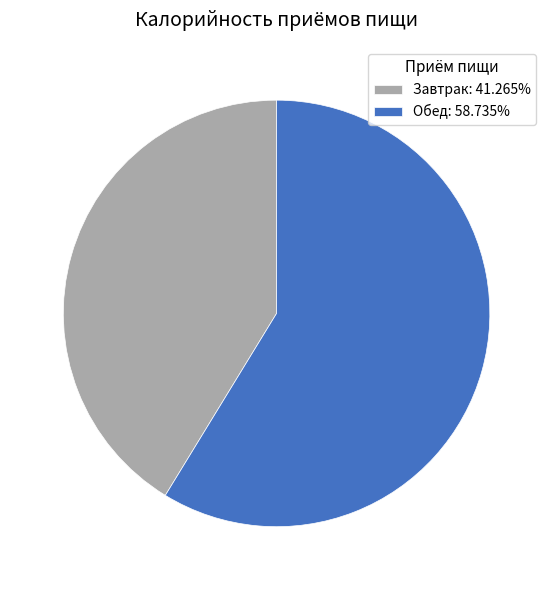

Is it true that Обед is 59% of the pie?

True